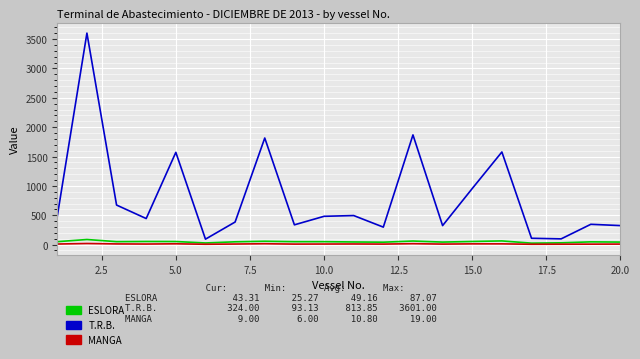

Which series has the widest spread of values?

T.R.B.